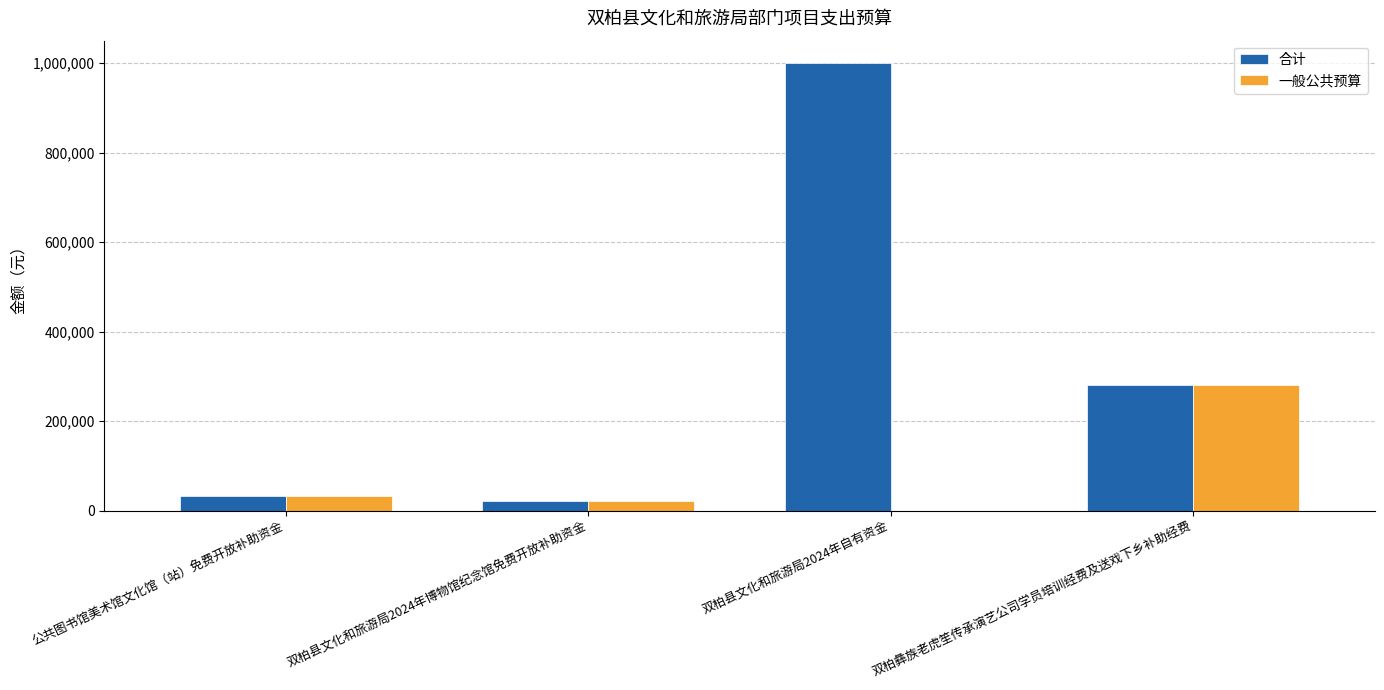

What is the greatest value displayed?

1000000